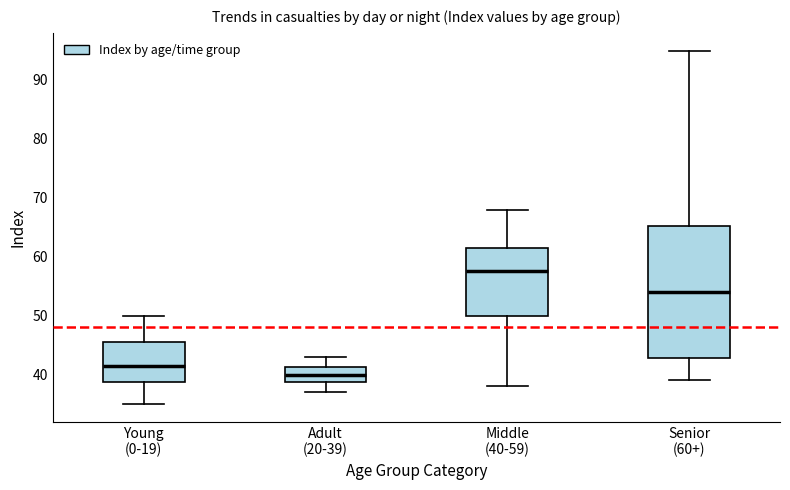

Comparing the boxes themselves (not the whiskers), which one is the tallest?

Senior (60+)